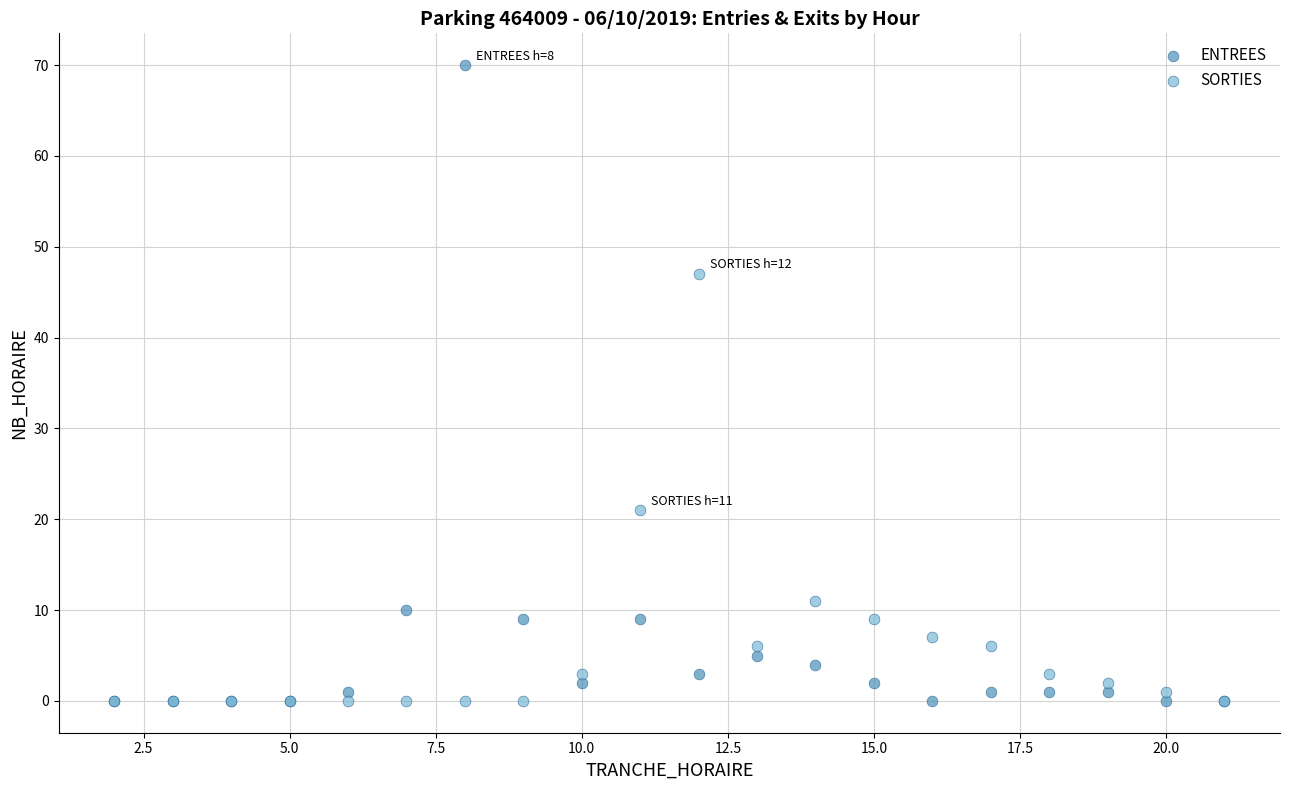

In the SORTIES series, what Y value is closest to 23?

21